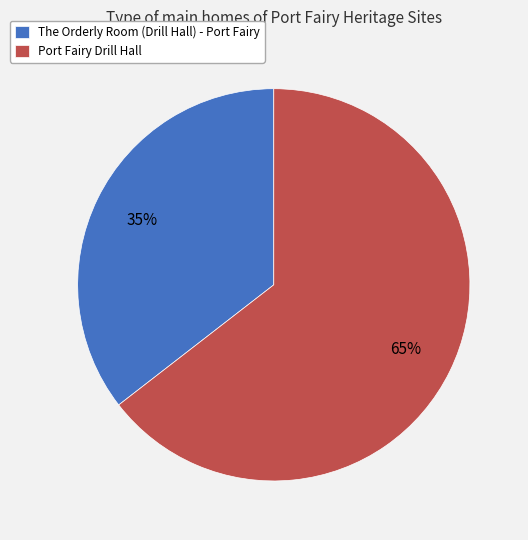

Which category has the biggest portion of the pie?

Port Fairy Drill Hall